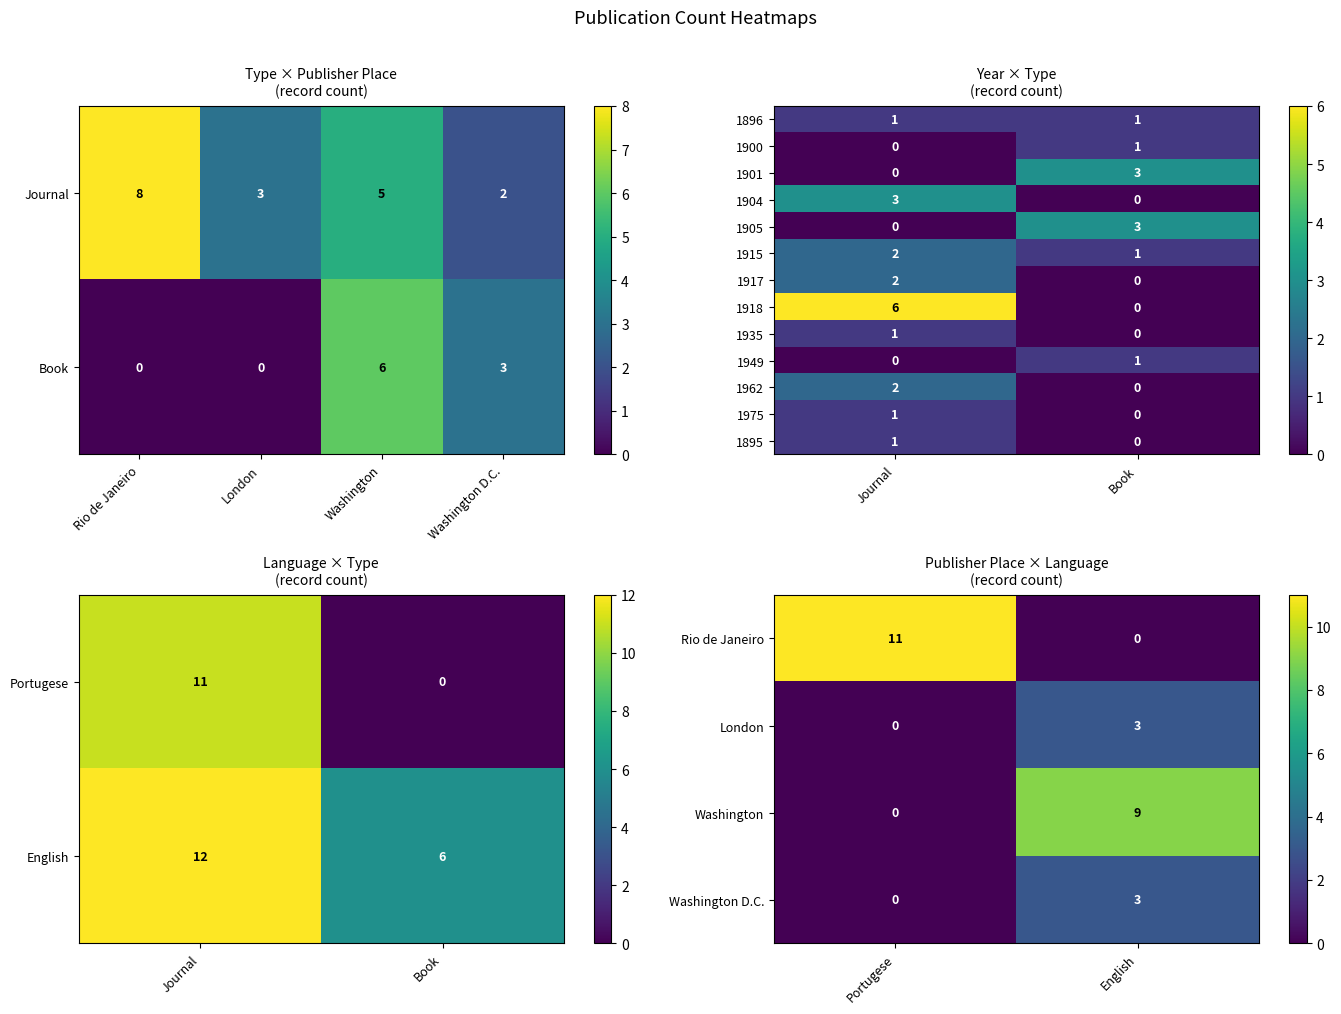

How many categories are shown in the chart?

2